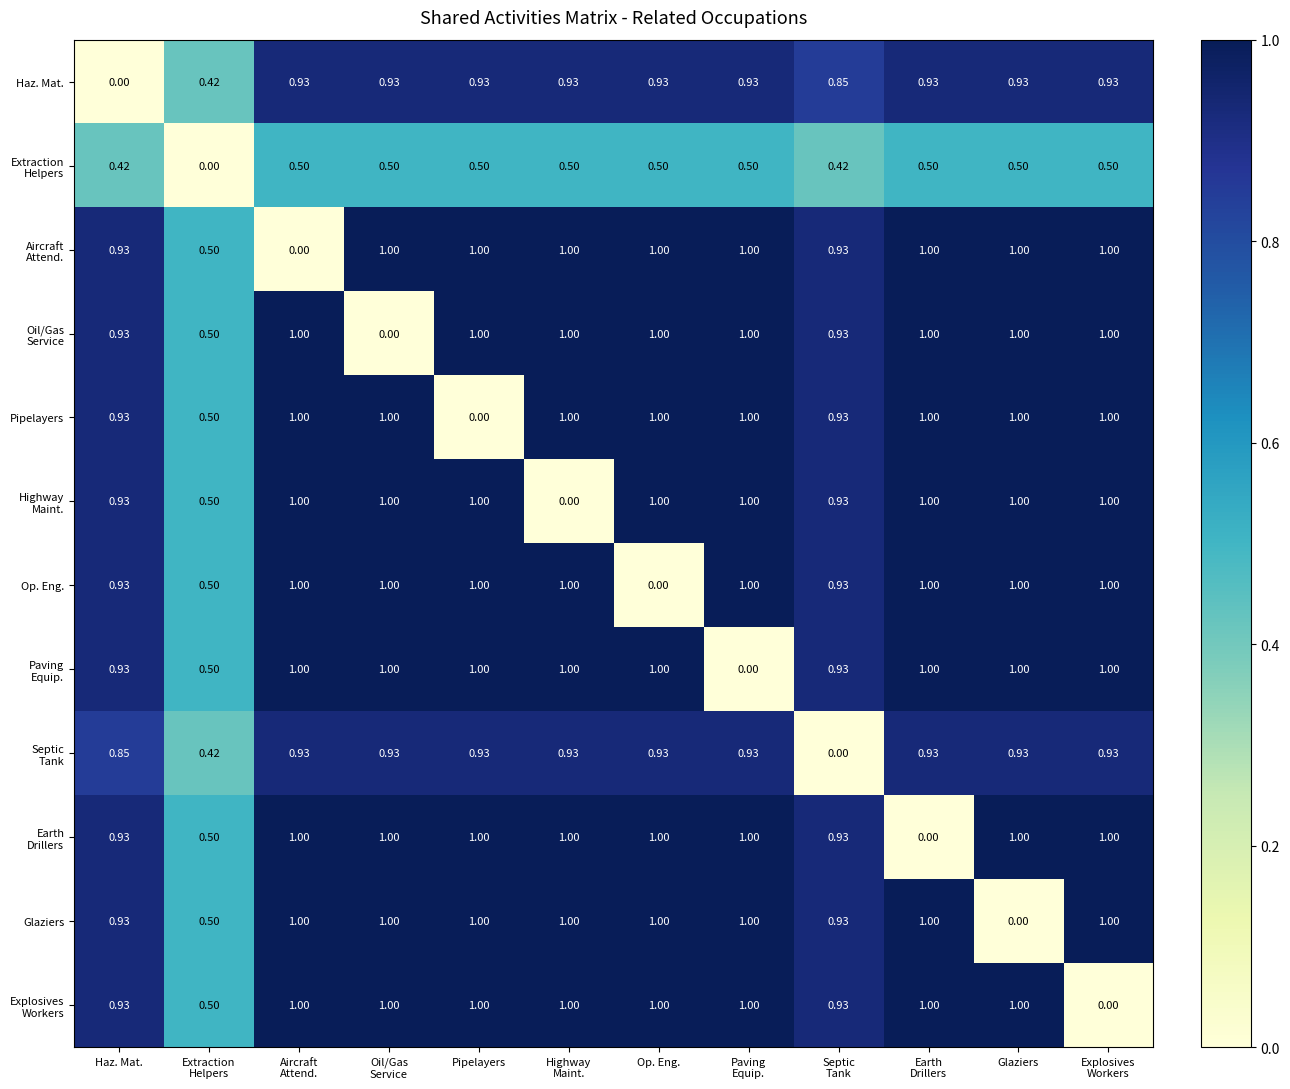

Is the value of Haz. Mat. at Haz. Mat. greater than the value of Glaziers at Pipelayers?

No